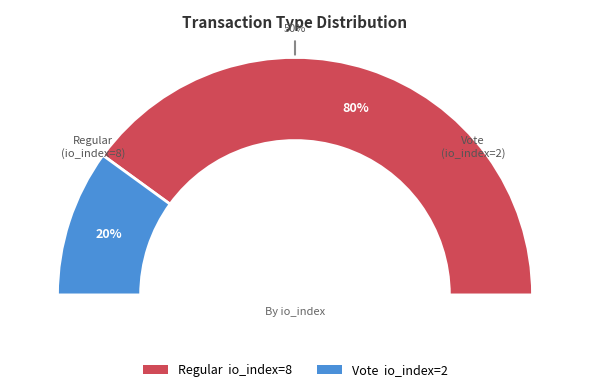

Which category has the smallest portion of the pie?

Vote